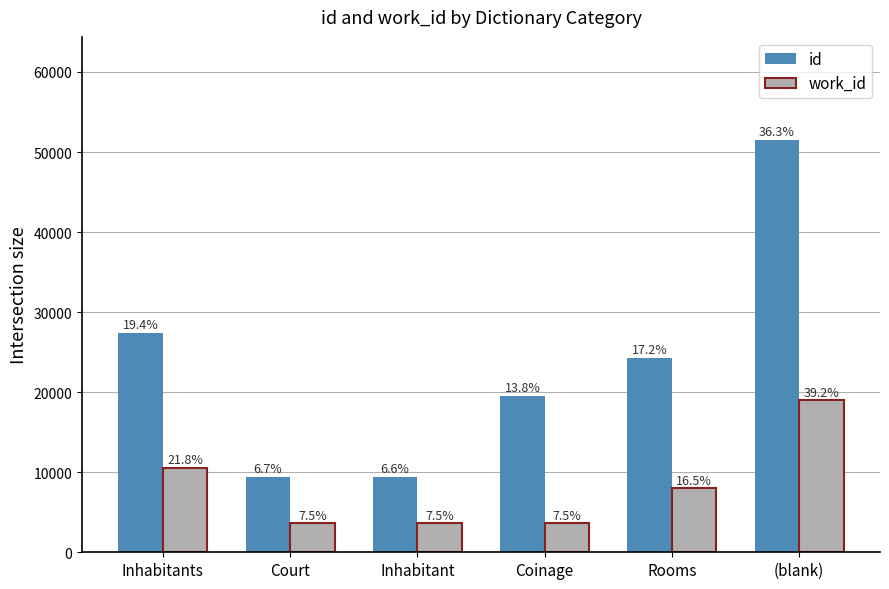

What are all the series names shown in the legend?

id, work_id